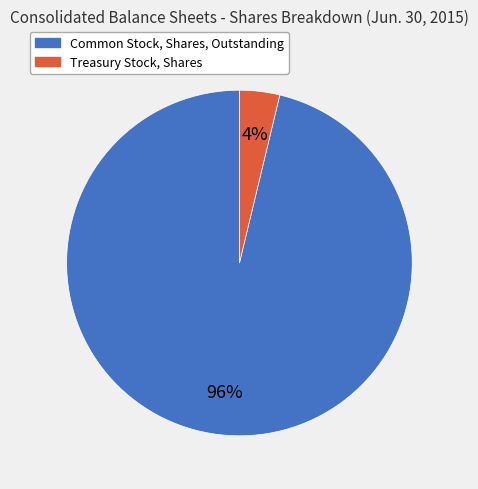

To the nearest percent, what is the average slice percentage?

50%